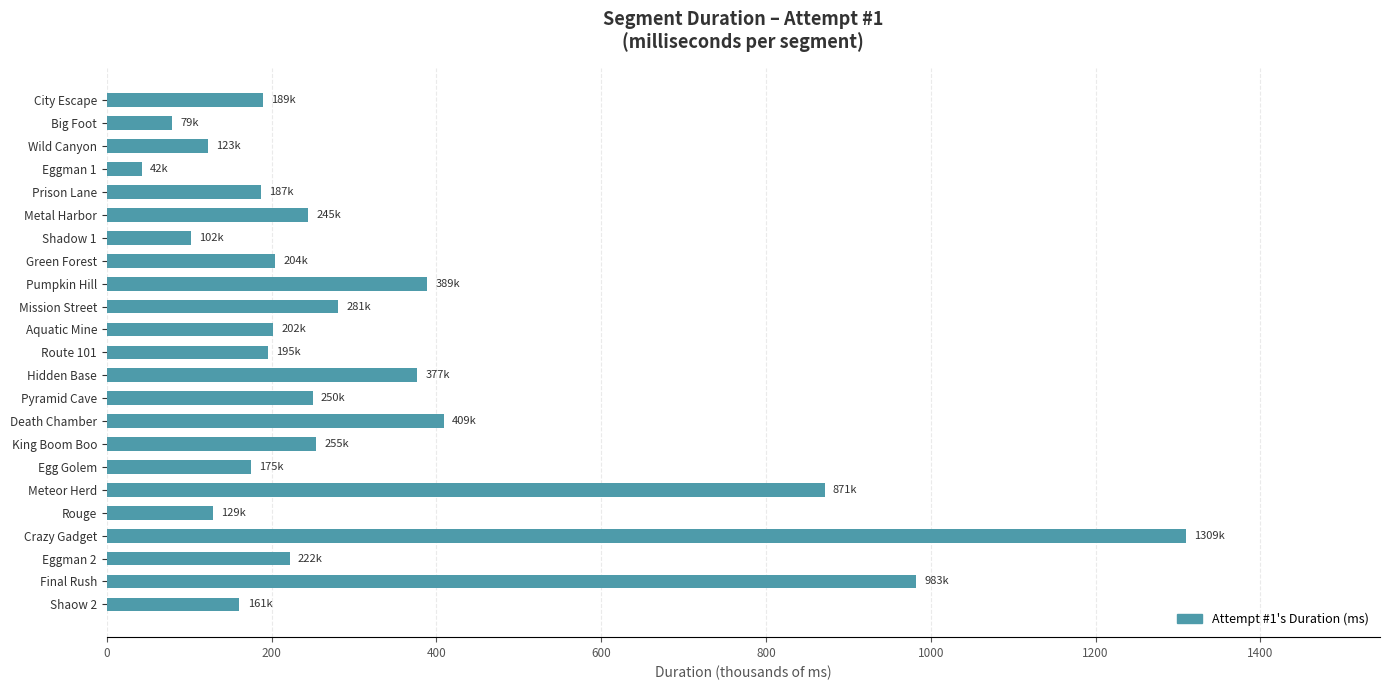

How many bars are there in total?

23